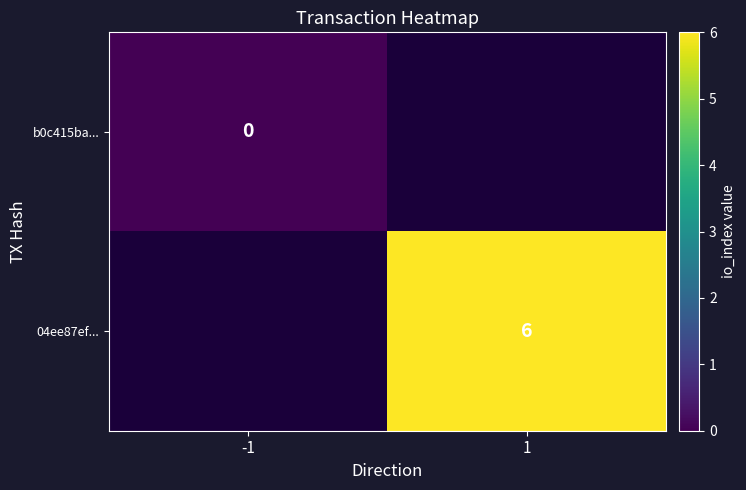

How many series are shown in this chart?

2